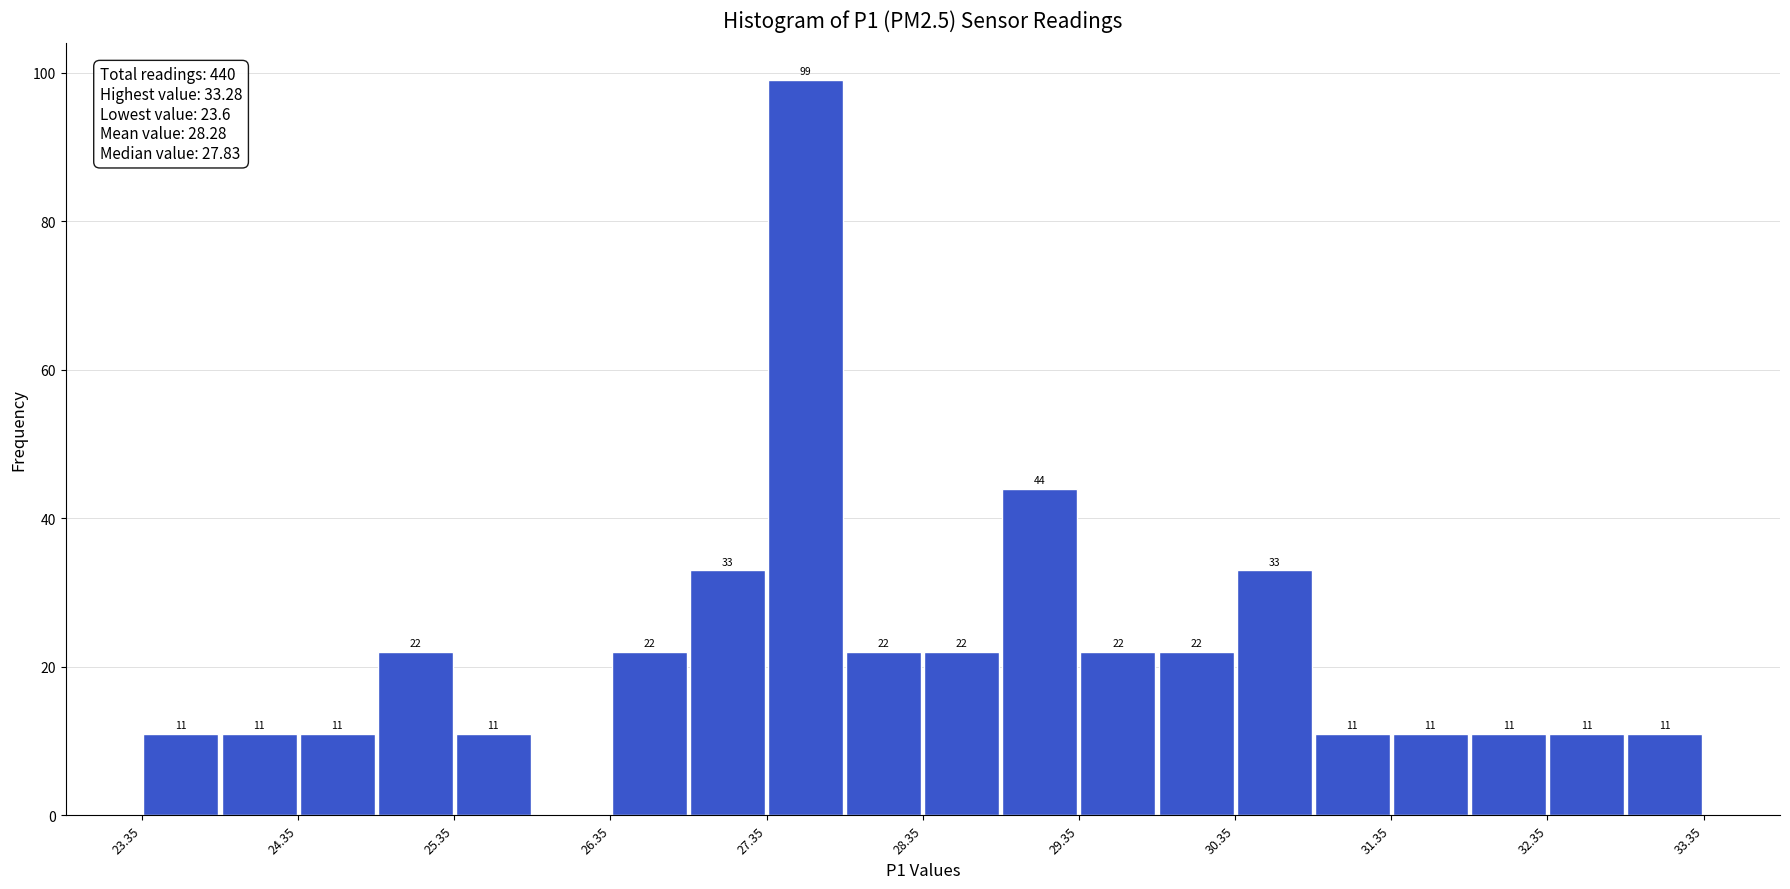

Which range on the x-axis has the tallest bar?

27.35 to 27.85